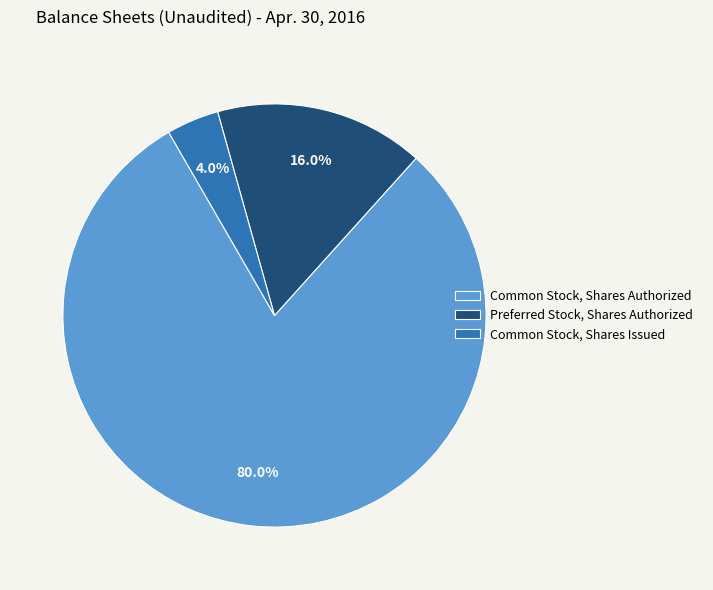

What percentage is NOT represented by Preferred Stock, Shares Authorized?

84.0%